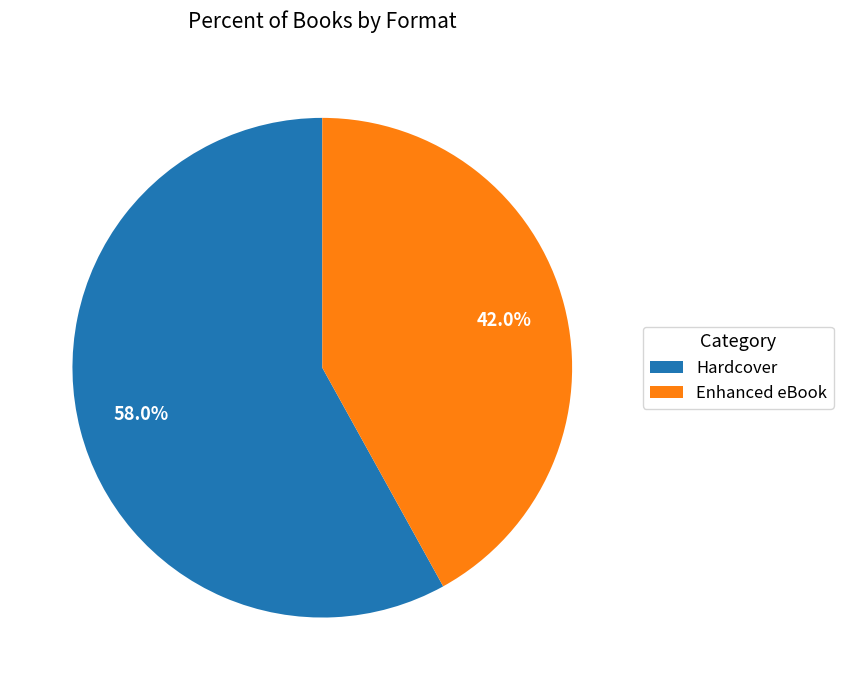

Is there a majority slice in this chart?

Yes